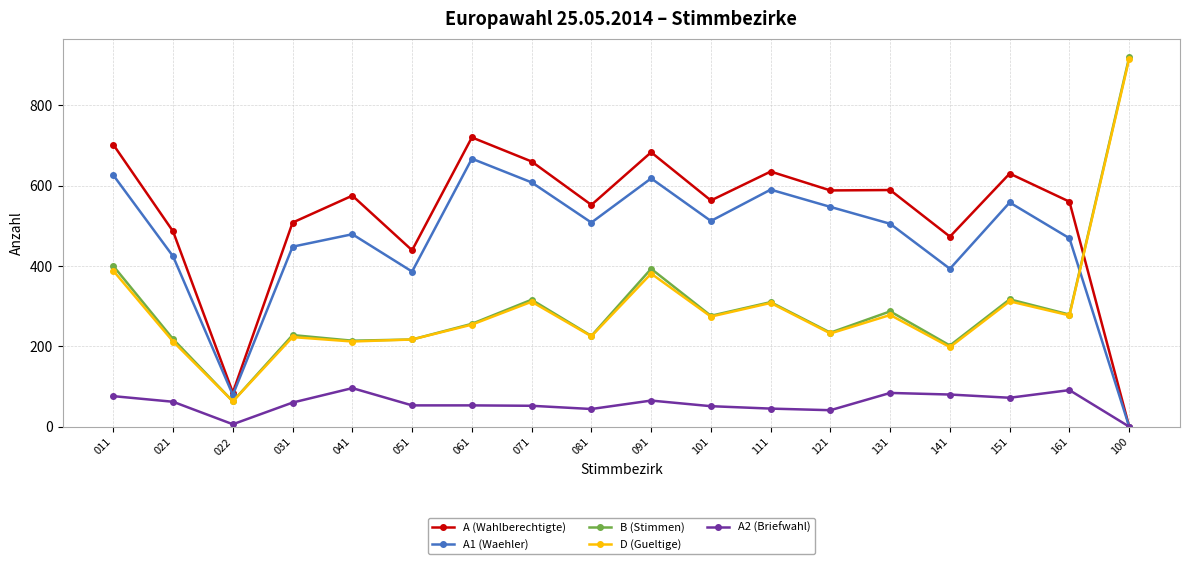

At which category is the sum across all series the highest?

011